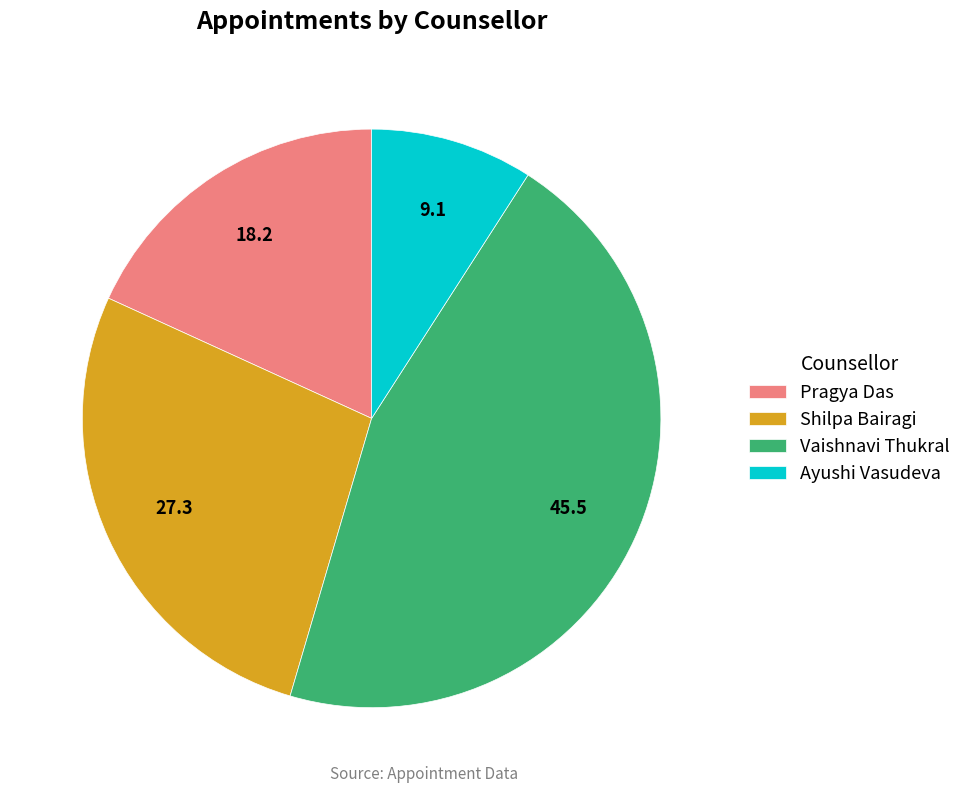

Does Ayushi Vasudeva account for over 50% of the chart?

No